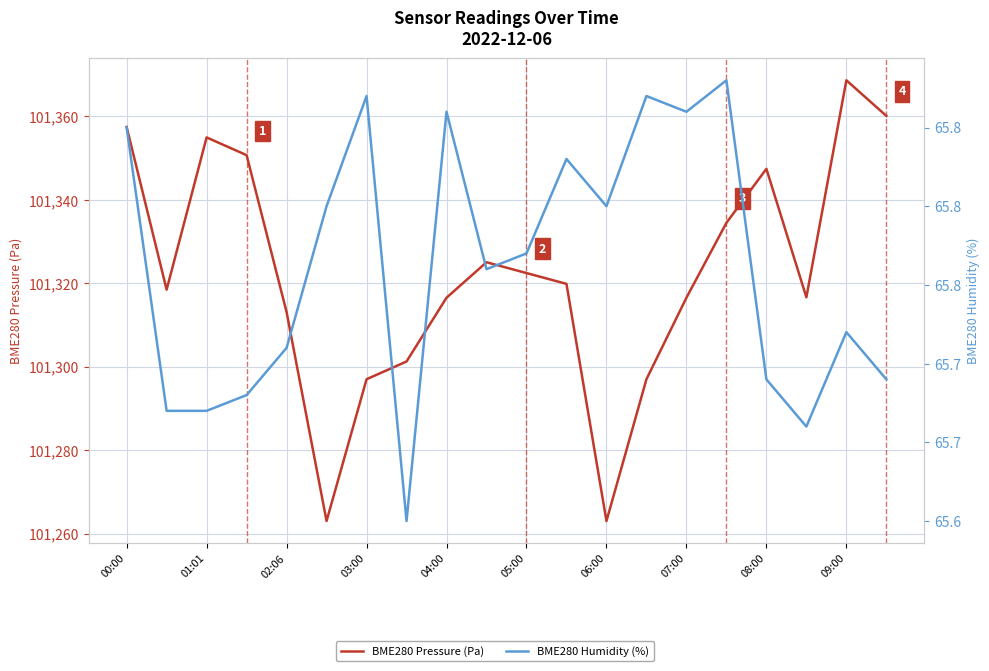

Is it true that BME280 Humidity (%) equals 114.4 at 01:01?

False